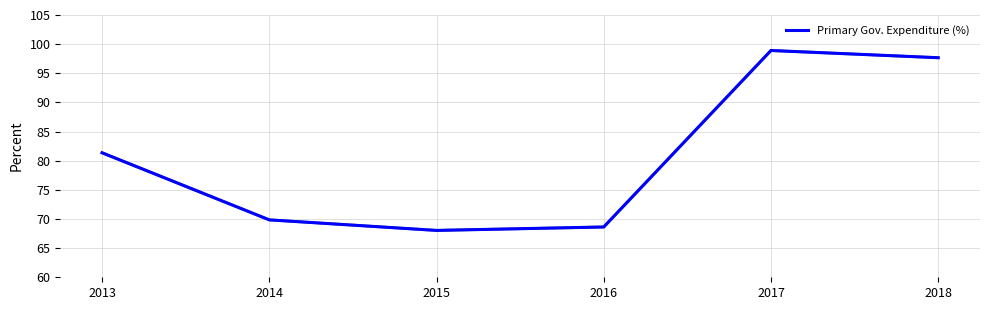

Where is the first local minimum?

2015